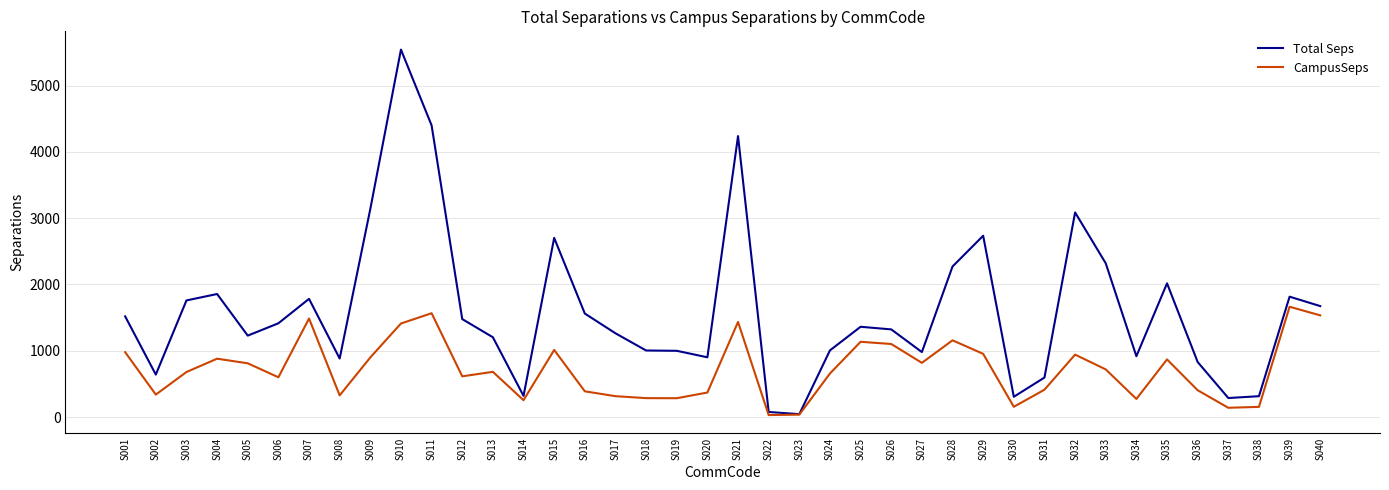

Count the number of categories in the chart.

40